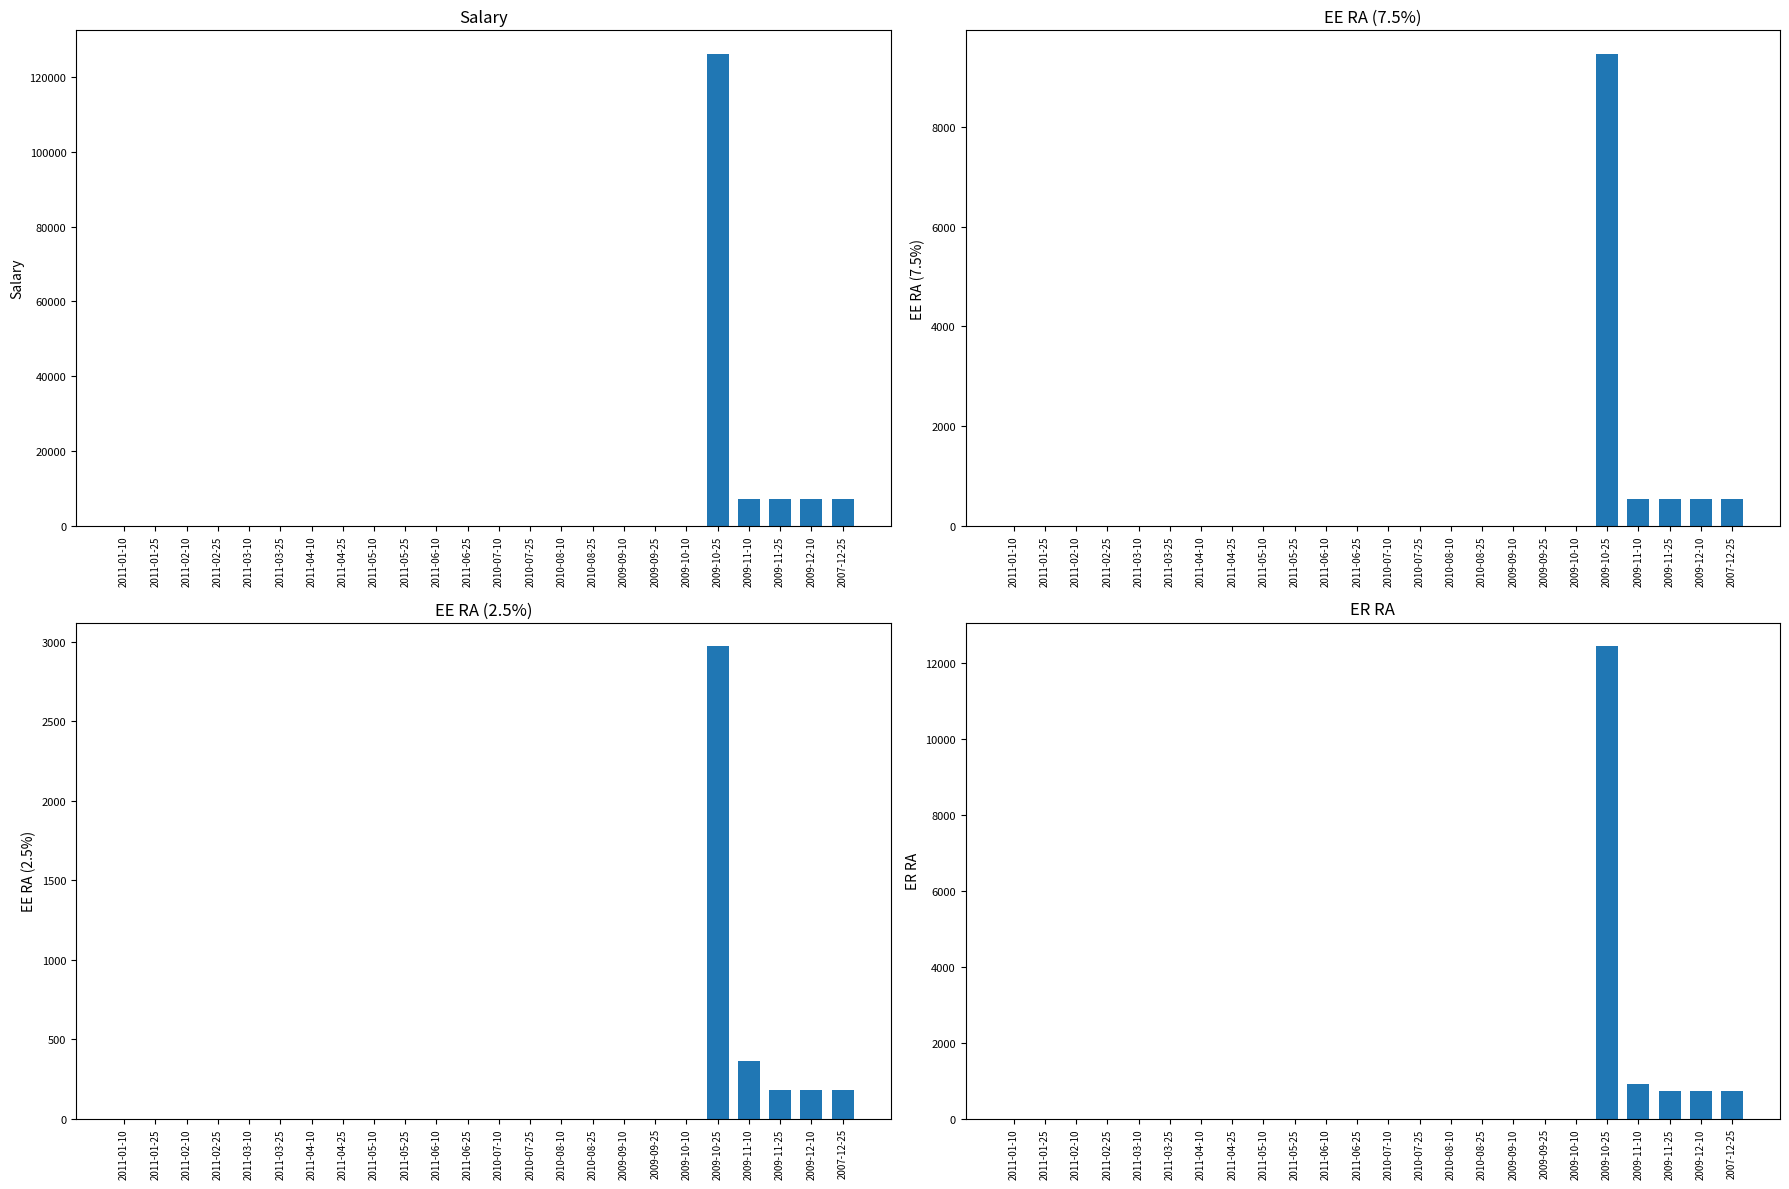

Between 2009-11-25 and 2010-08-10, which is larger?

2009-11-25